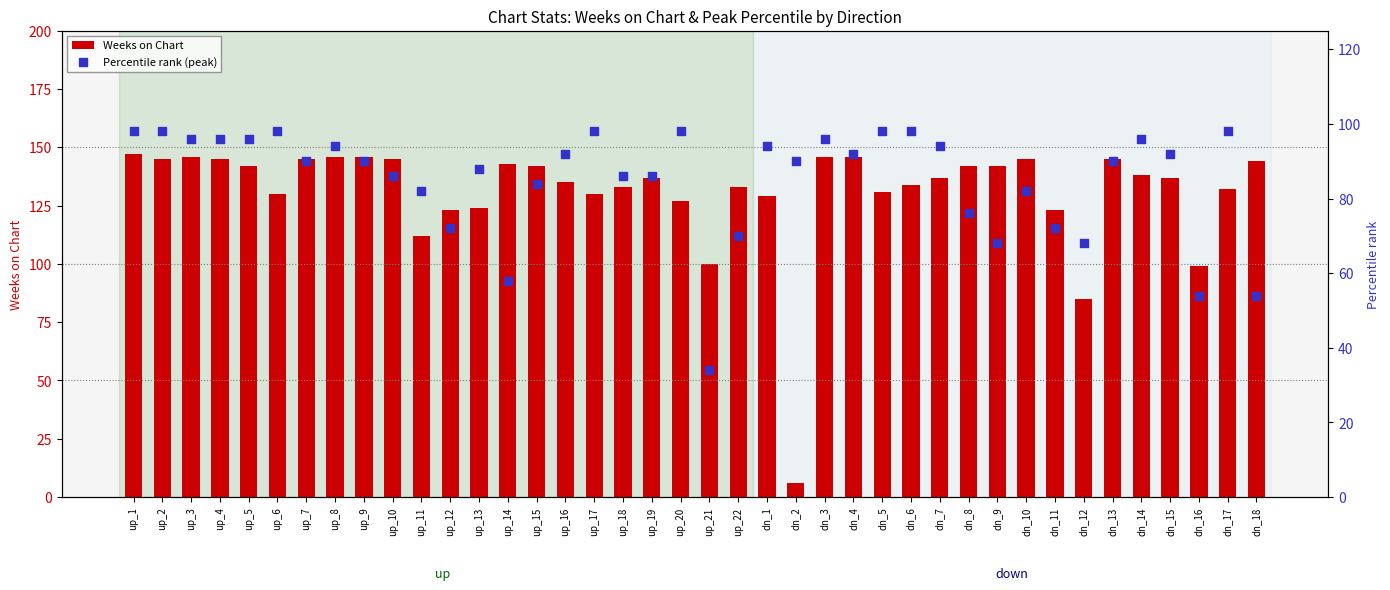

Which series has the largest Y range (max minus min)?

Weeks on Chart